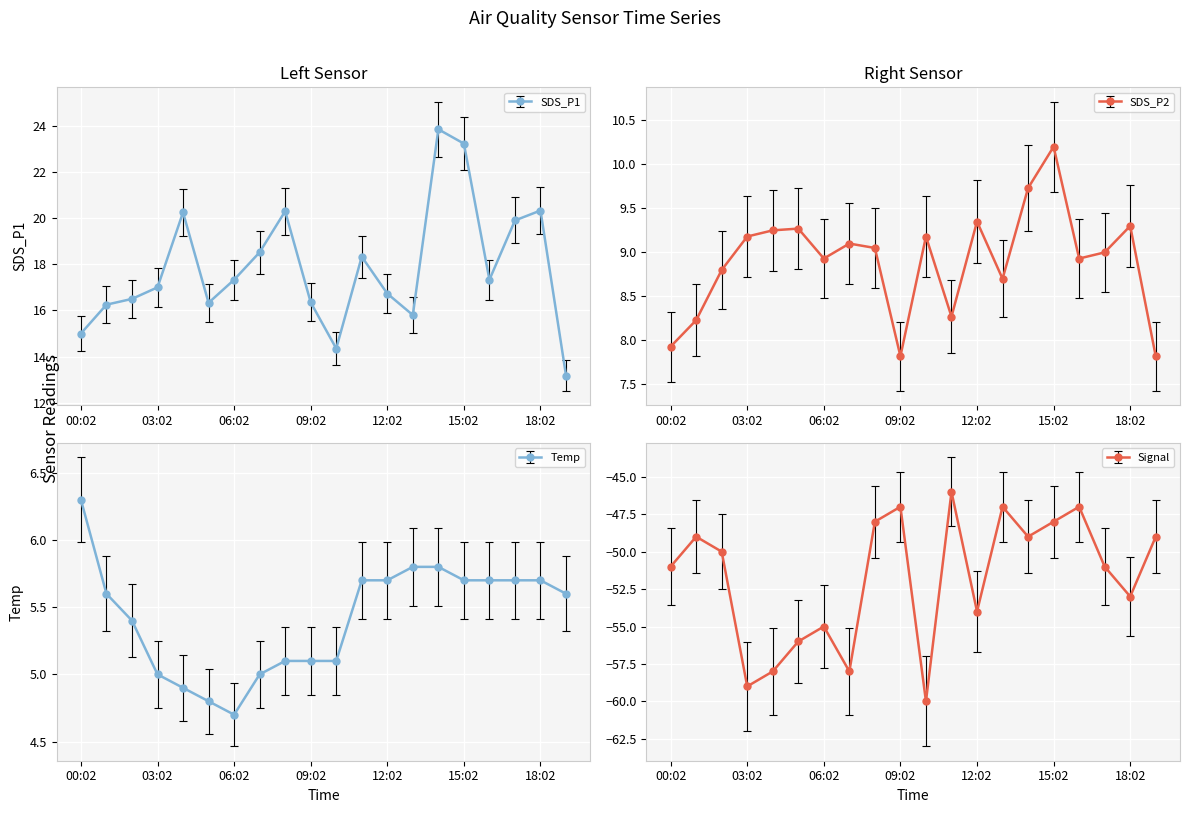

At which label does Temp reach its minimum?

06:02